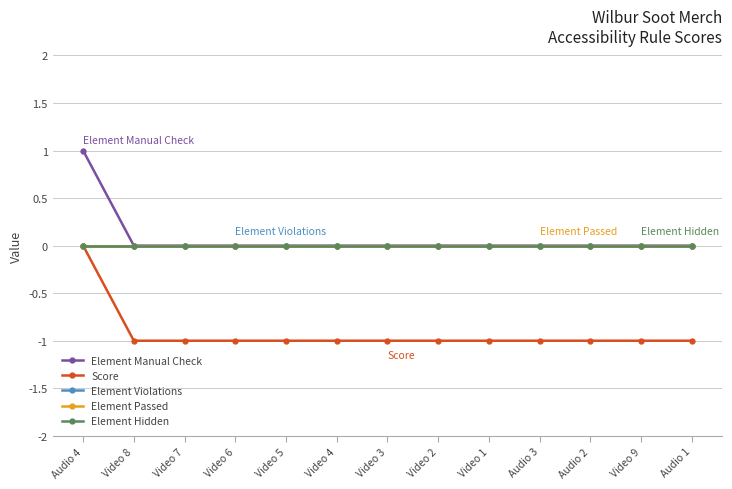

True or false: Element Passed and Element Hidden intersect in this chart.

False